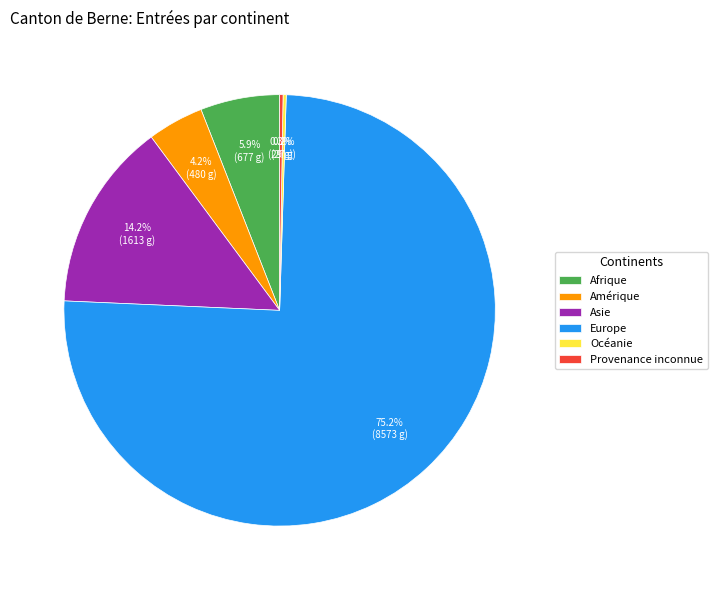

Is the sum of Afrique and Asie greater than half?

No